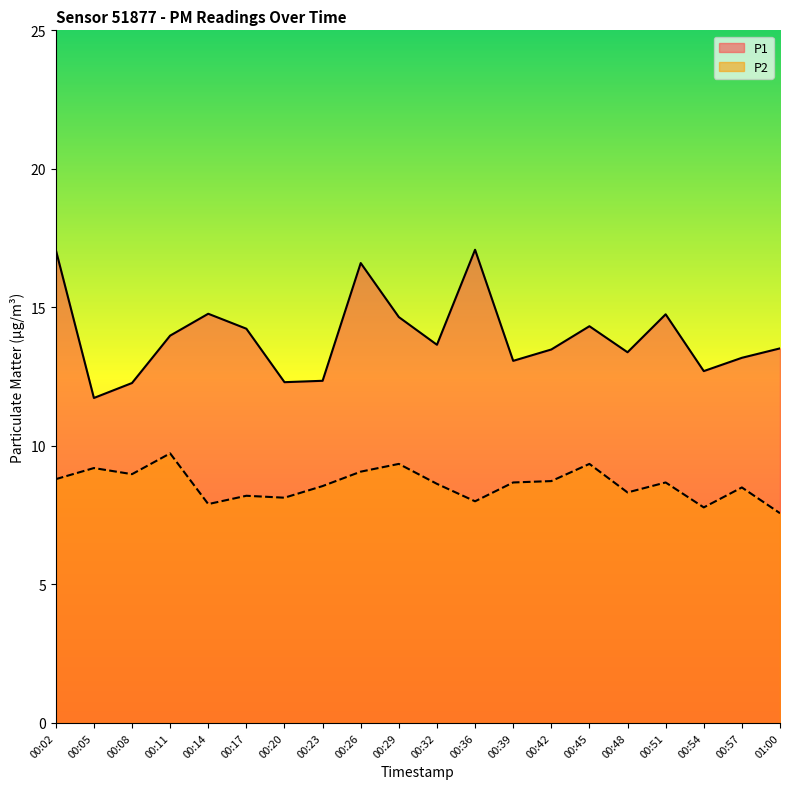

Where is the first local minimum for P1?

00:05